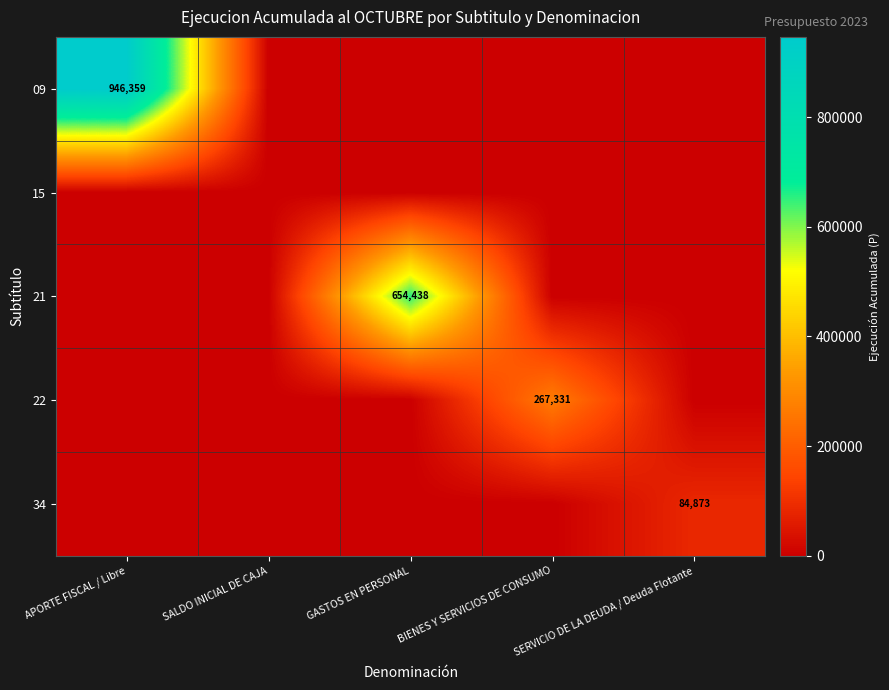

The 22 series shows 463423 at BIENES Y SERVICIOS DE CONSUMO. True or false?

False